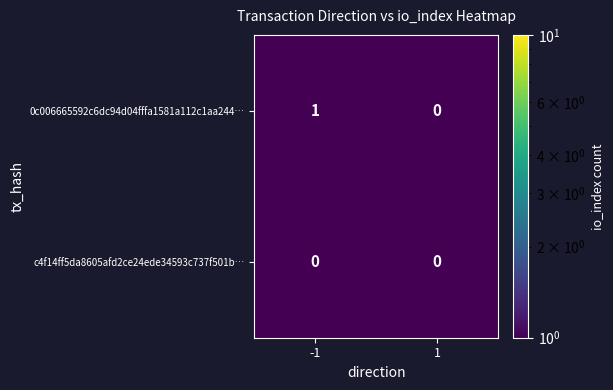

Which series changed the most between -1 and 1?

0c006665592c6dc94d04fffa1581a112c1aa244…